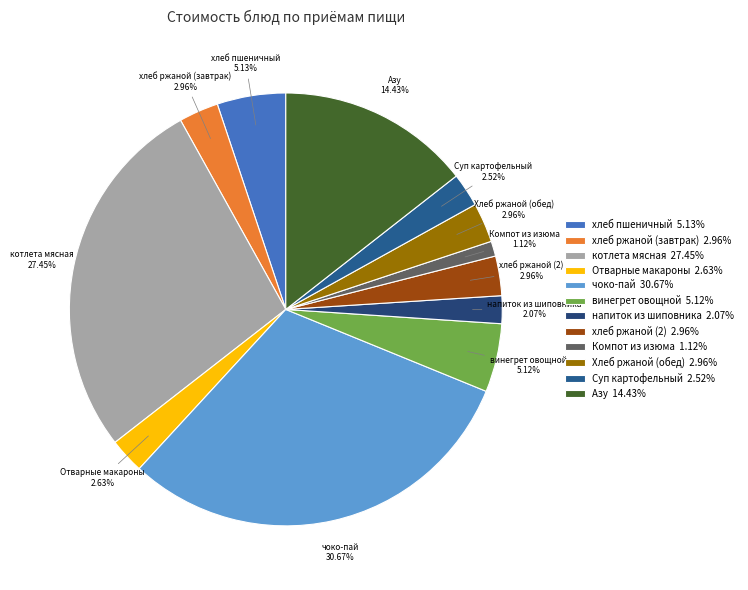

To the nearest percent, what is the average slice percentage?

8%